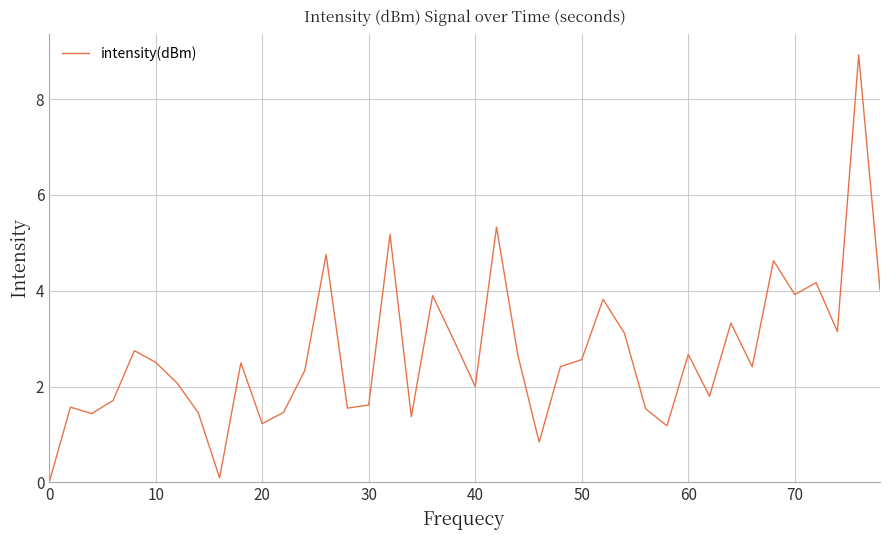

What is the greatest value displayed?

8.9